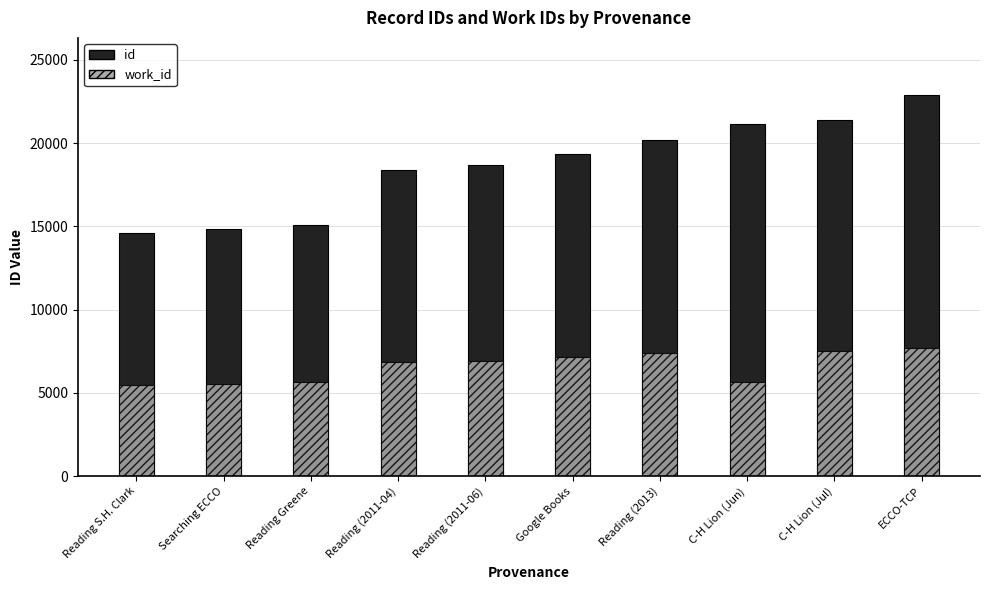

Reading left to right, extract all data points from this chart.

id: 14574	14842	15110	18354	18687	19326	20160	21157	21373	22885
work_id: 5452	5556	5657	6836	6939	7128	7388	5657	7498	7696